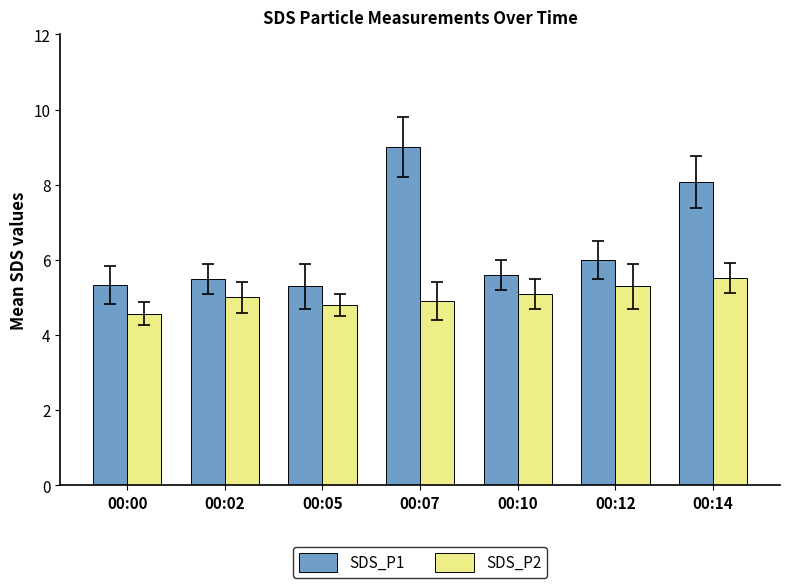

How many groups of bars are there?

7